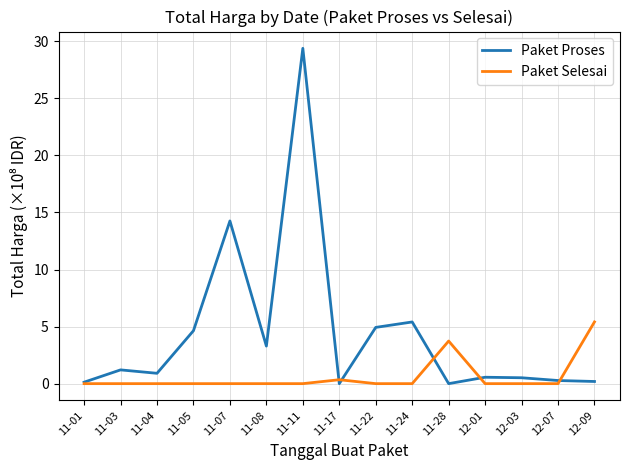

What position from the right is 11-01?

15